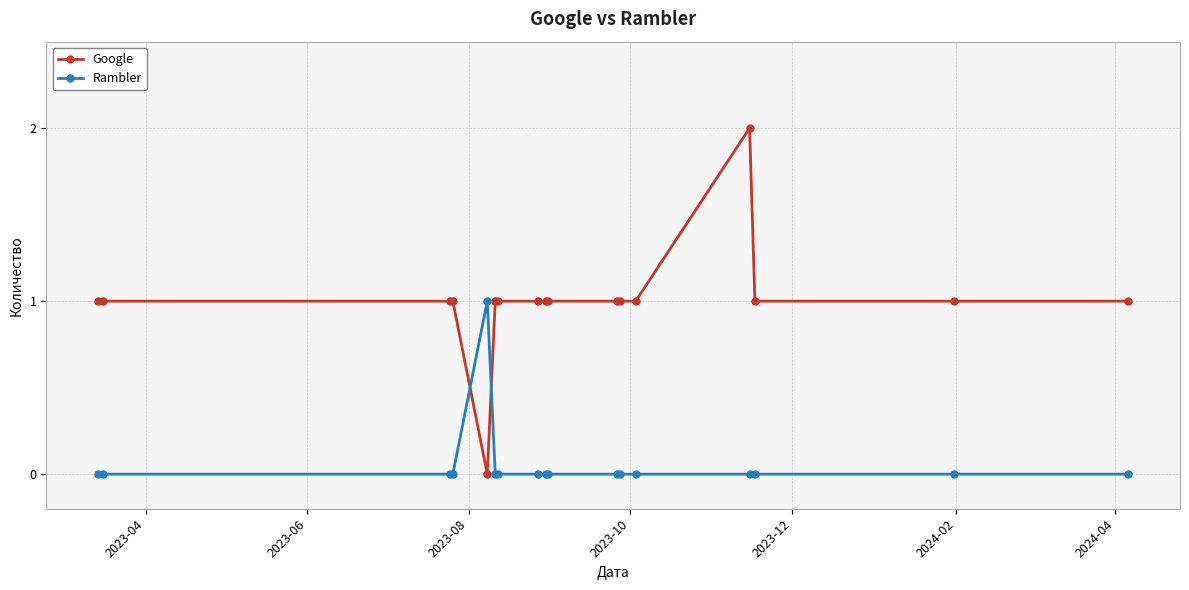

Which series has the widest spread of values?

Google